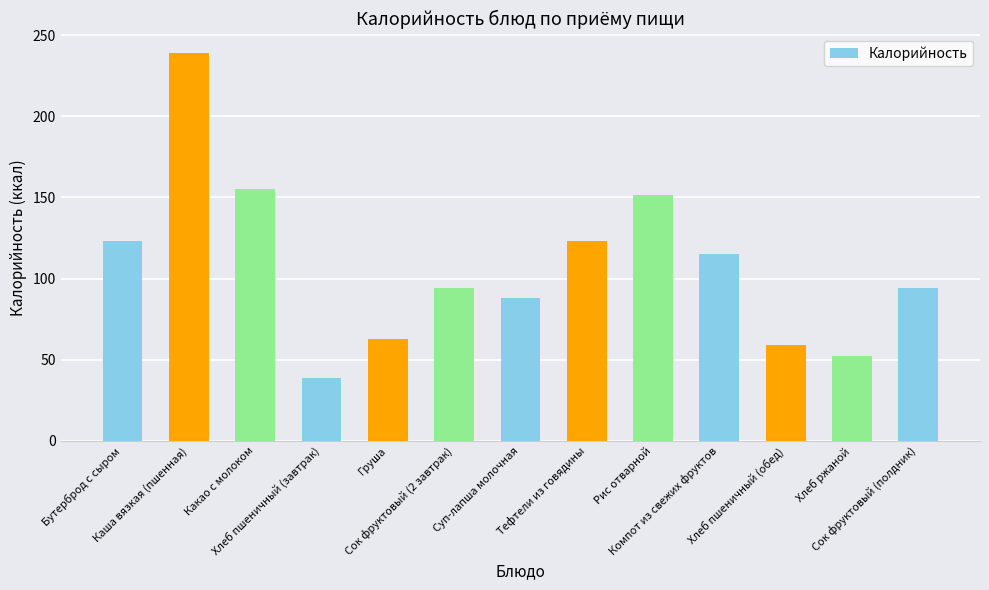

Is it true that the value at Груша is 63.0?

True